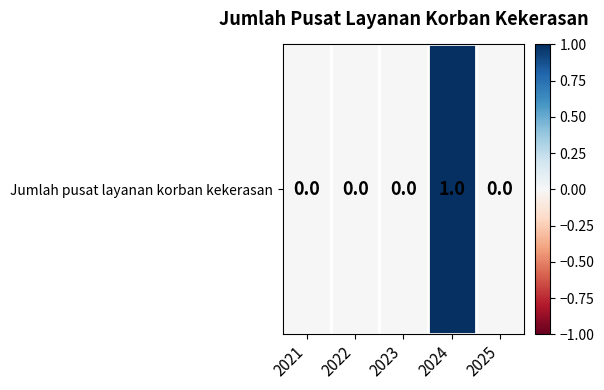

What is the sum of all values?

1